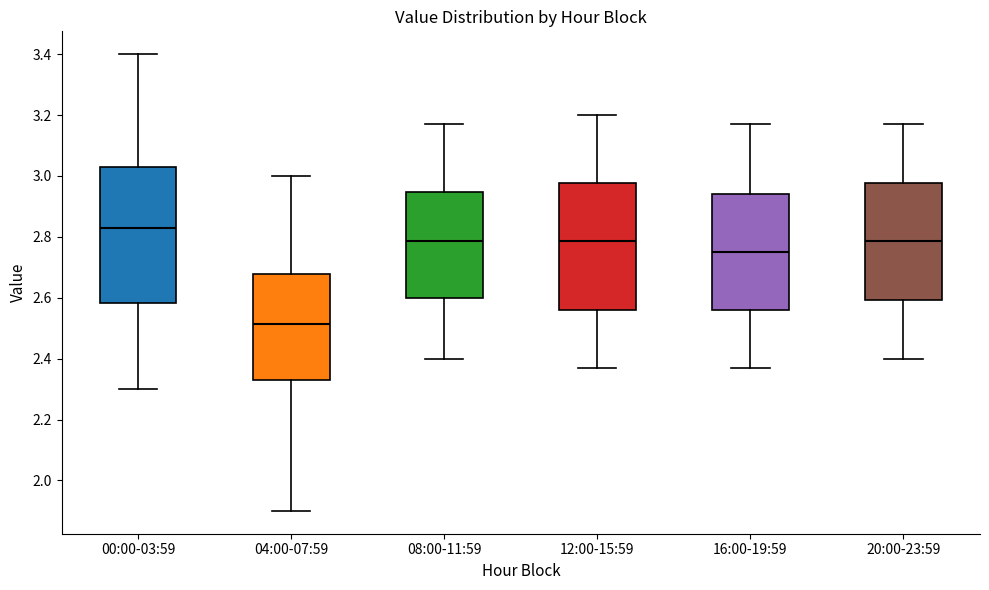

Where does the upper whisker of the box for 00:00-03:59 end on the y-axis? The values are not printed on the chart, so give them approximately, as read against the axis.

3.40